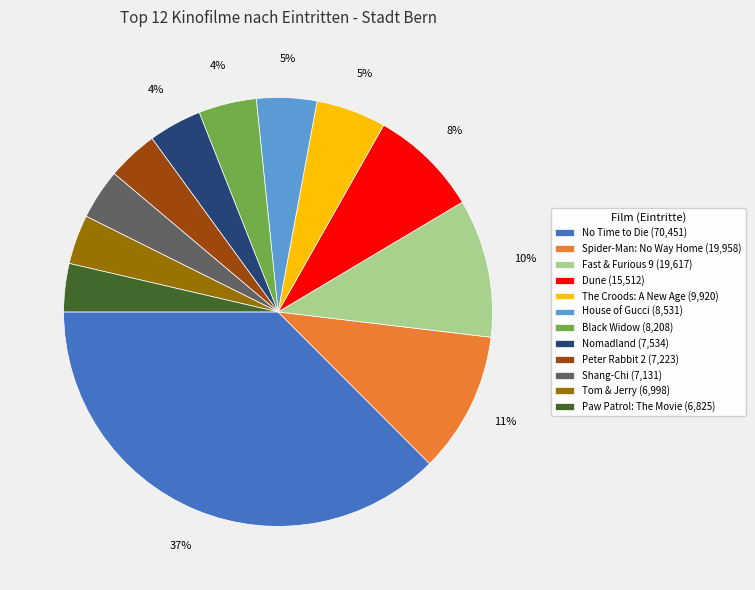

Do No Time to Die (70,451) and Shang-Chi (7,131) together represent more than half of the pie?

No